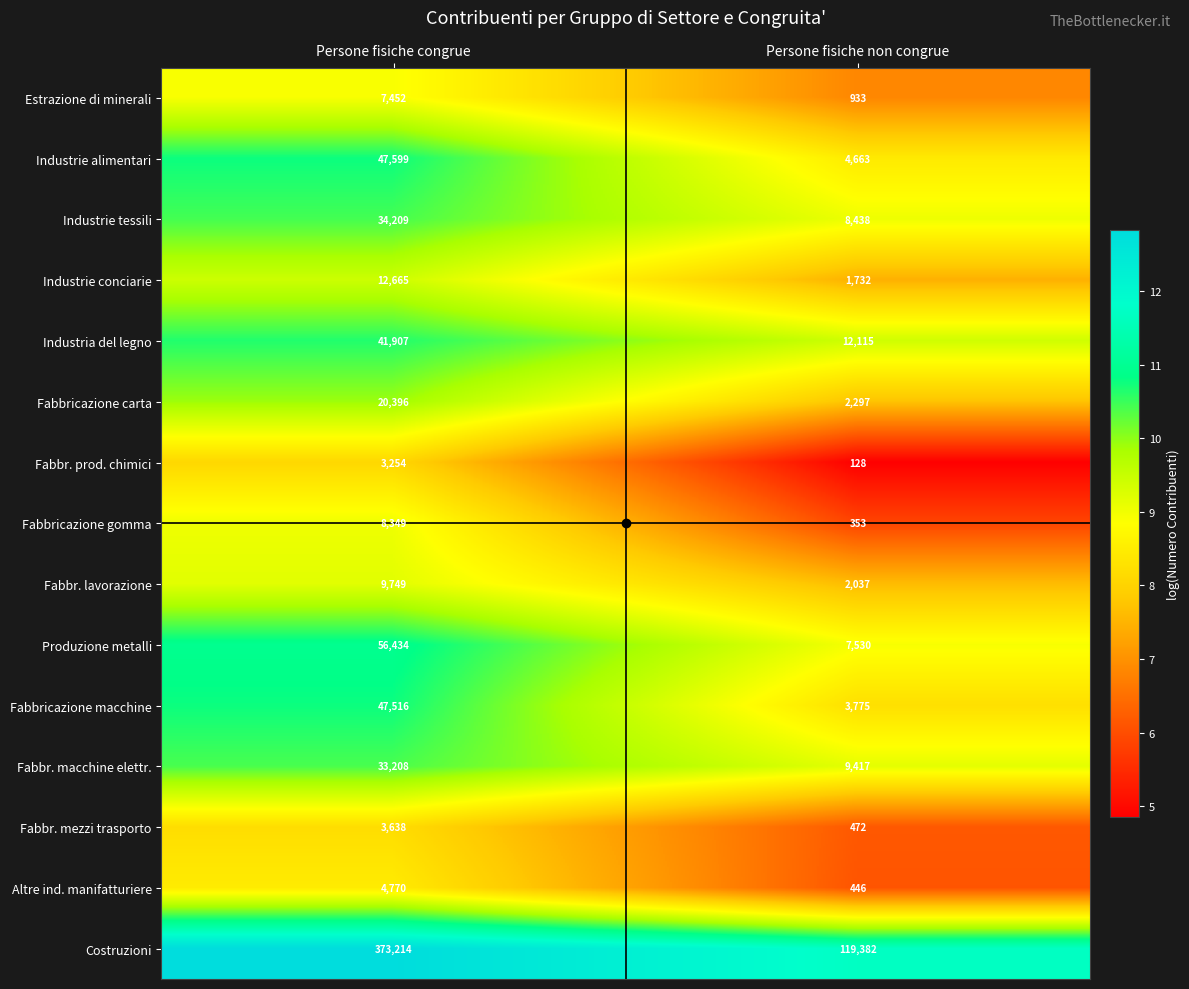

What is the smallest value displayed?

128